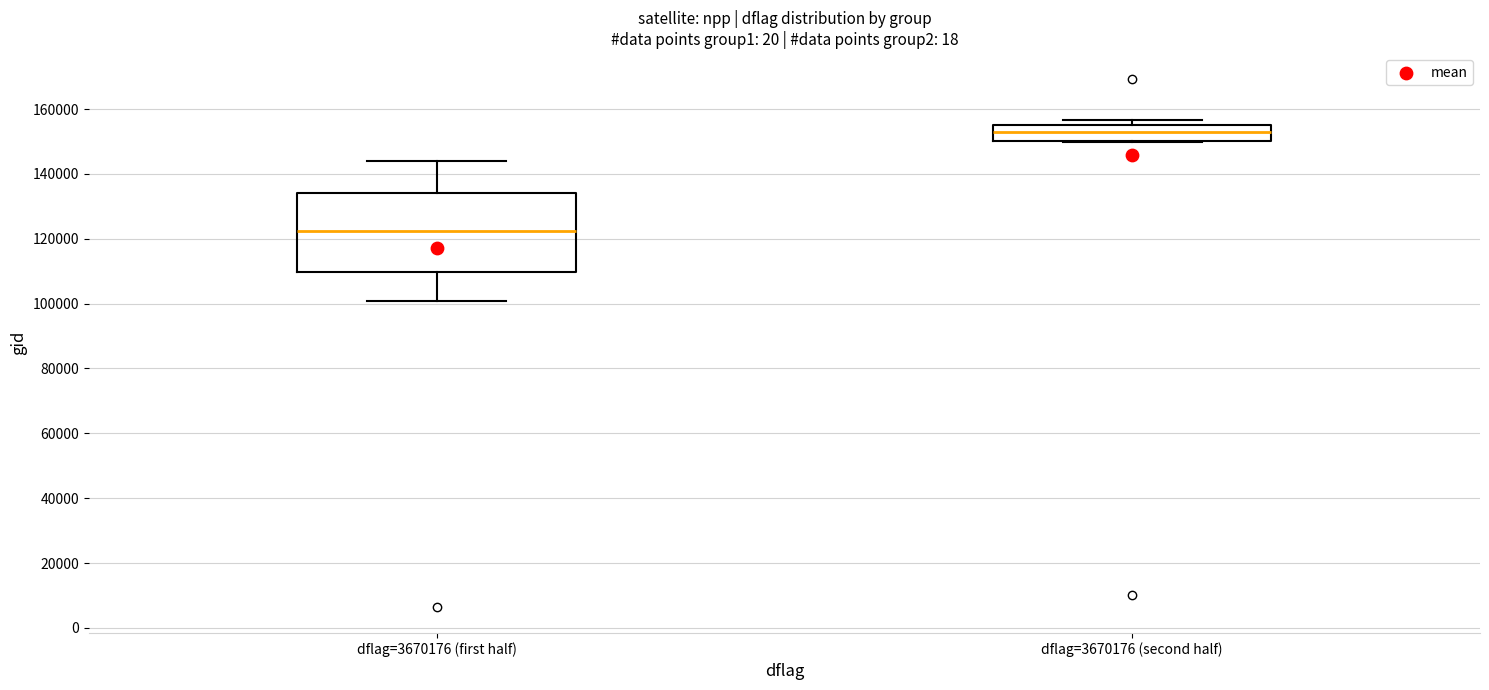

Which box is the tallest, from its lower edge to its upper edge?

dflag=3670176 (first half)